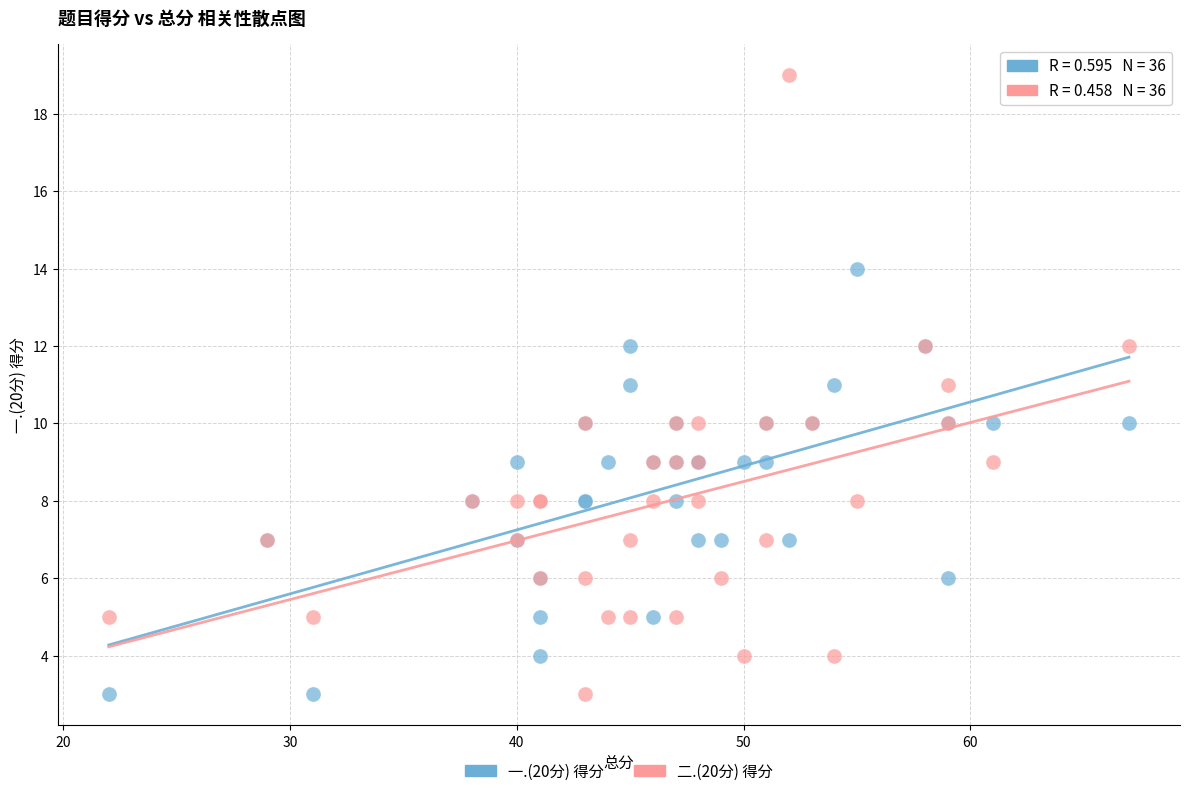

Which series contains the highest Y value?

二.(20分) 得分